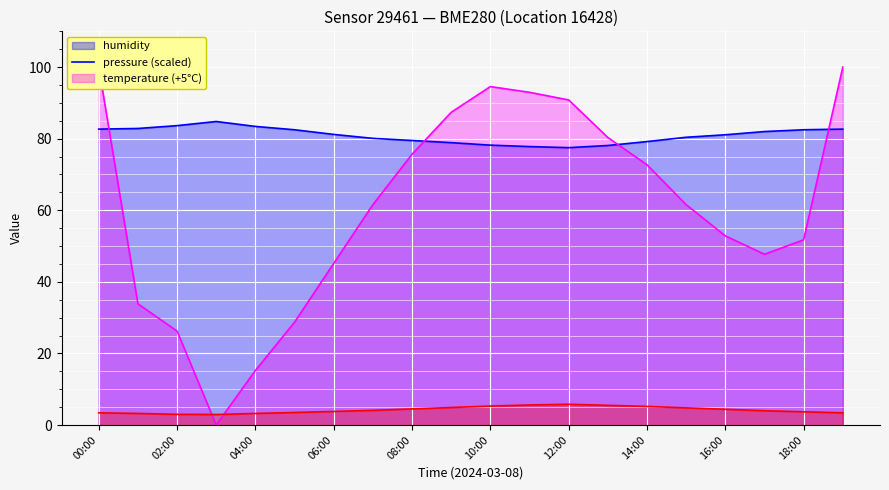

What is the label of the 5th point from the left?

04:00